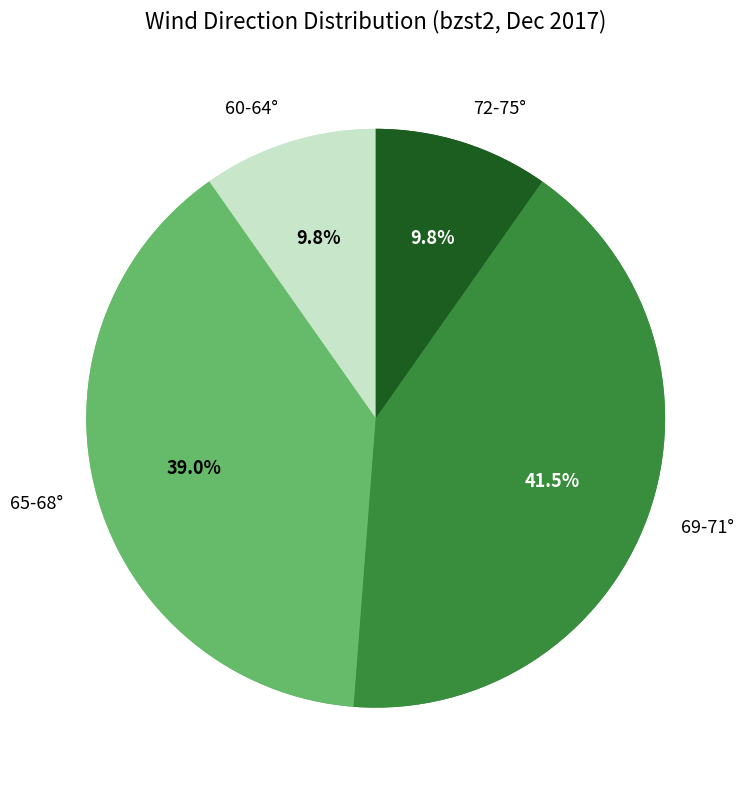

True or false: 10 accounts for 22% of the total.

False